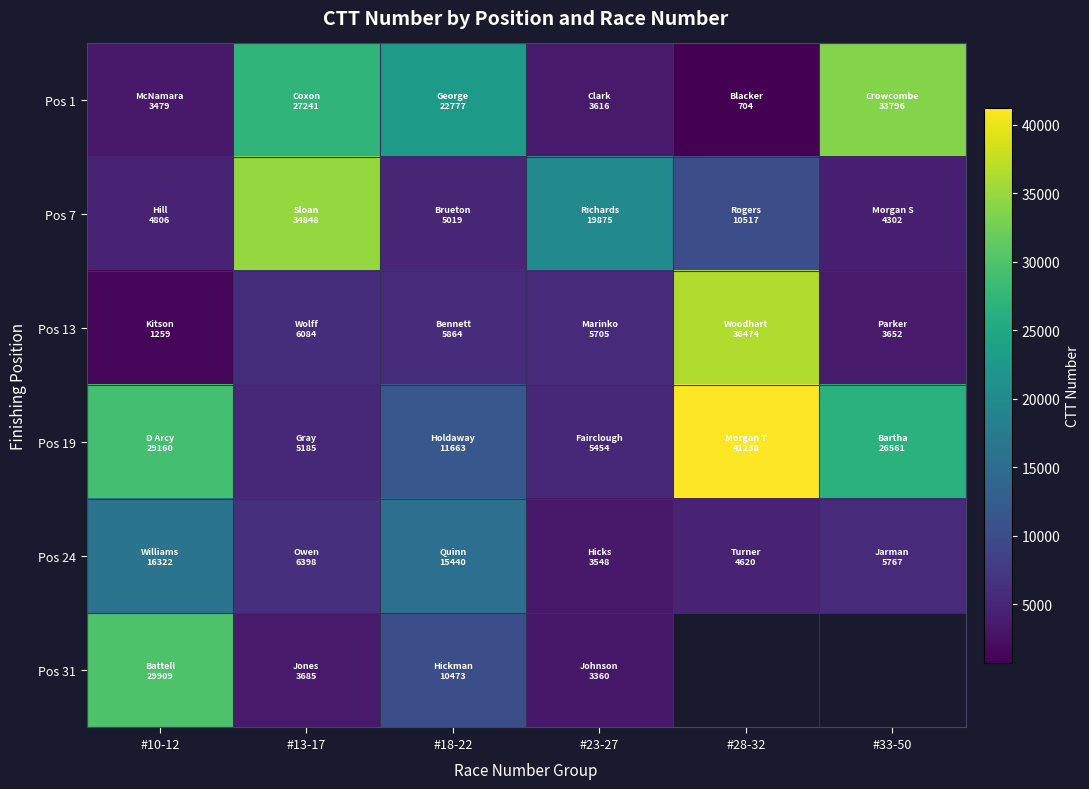

The Pos 31 series shows 3360.0 at #23-27. True or false?

True